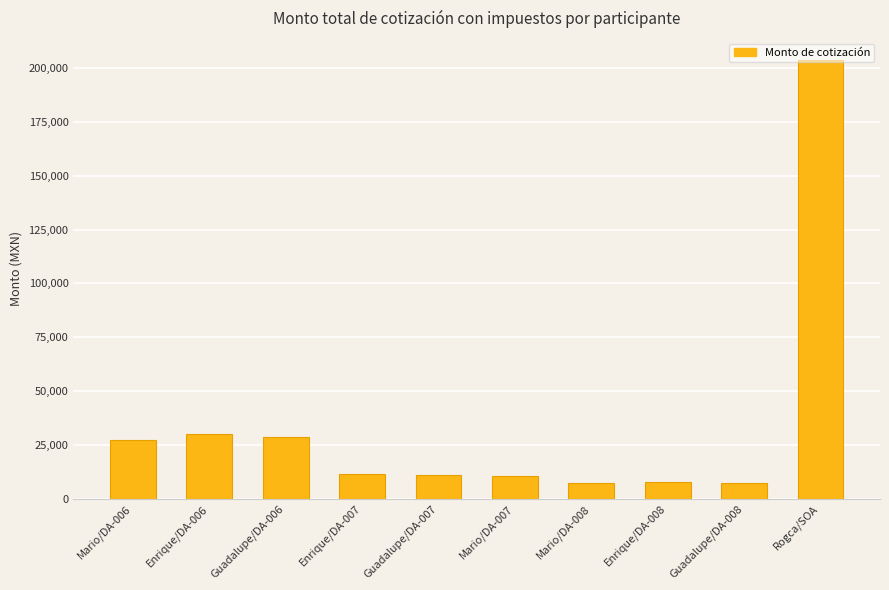

What is the ratio of the value at Mario/DA-006 to the value at Enrique/DA-007?

2.4